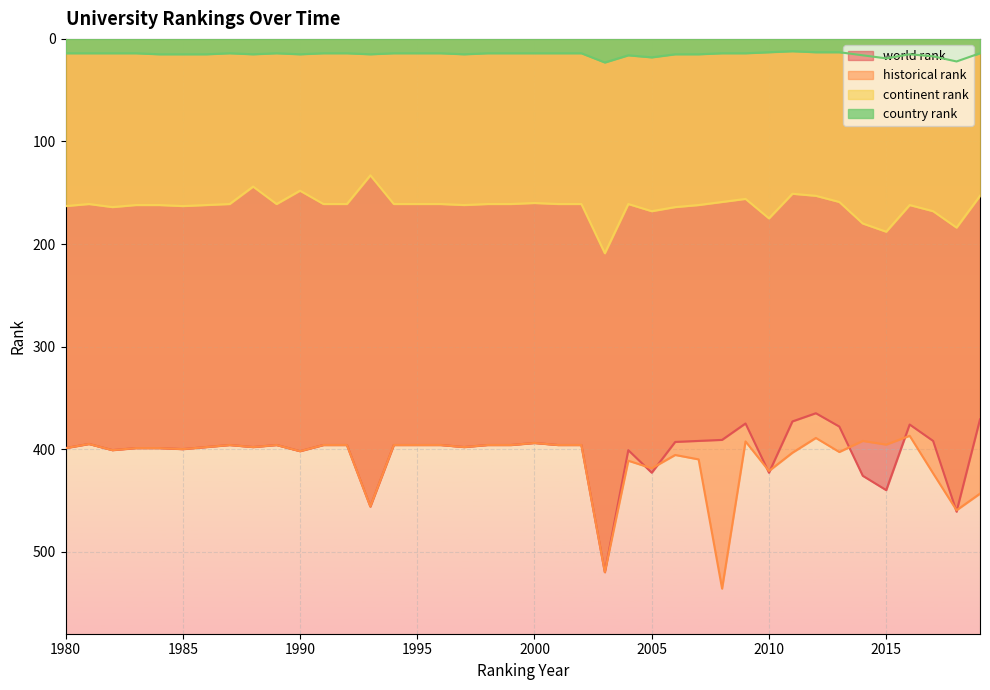

True or false: country rank has more than 0 points higher than both neighbors.

True